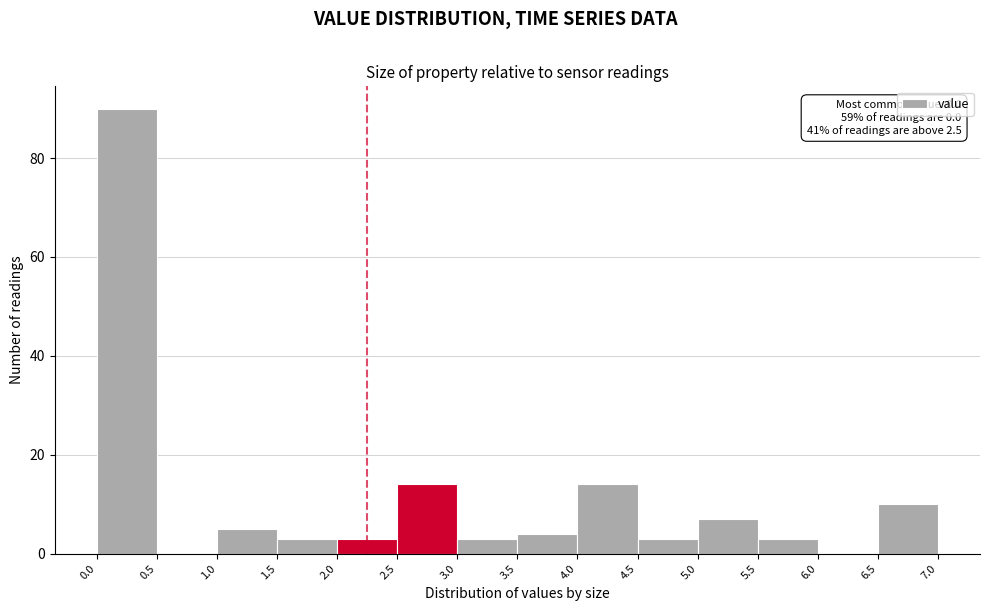

Which range on the x-axis has the tallest bar?

0.0 to 0.5